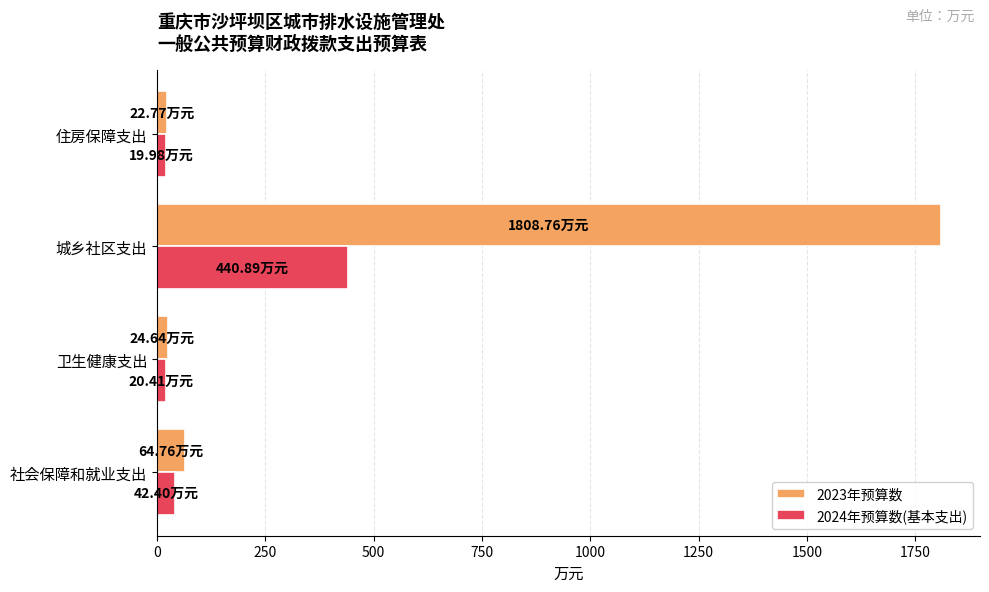

What is the highest value of the 2024年预算数(基本支出) series?

440.9